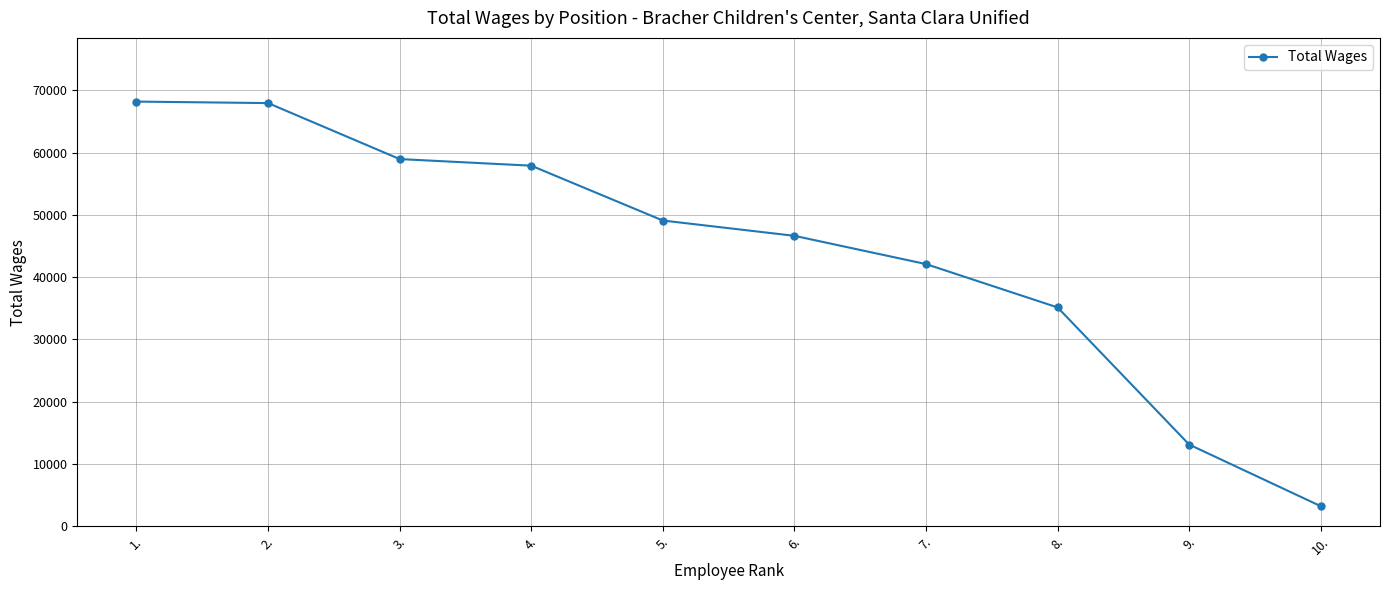

What is the maximum value shown in the chart?

68207